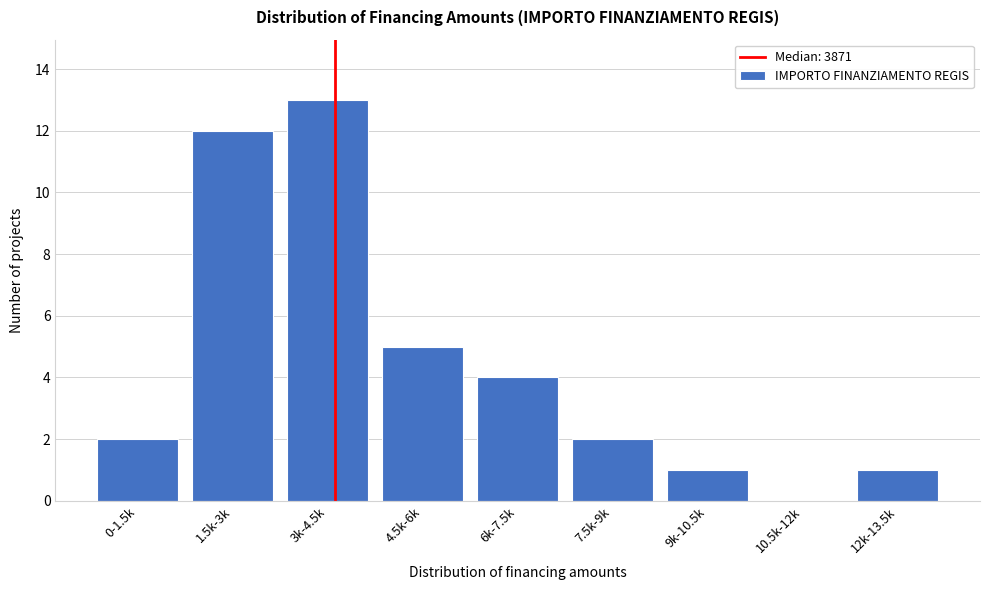

Reading right to left, extract all data points from this chart.

12k-13.5k=1	10.5k-12k=0	9k-10.5k=1	7.5k-9k=2	6k-7.5k=4	4.5k-6k=5	3k-4.5k=13	1.5k-3k=12	0-1.5k=2